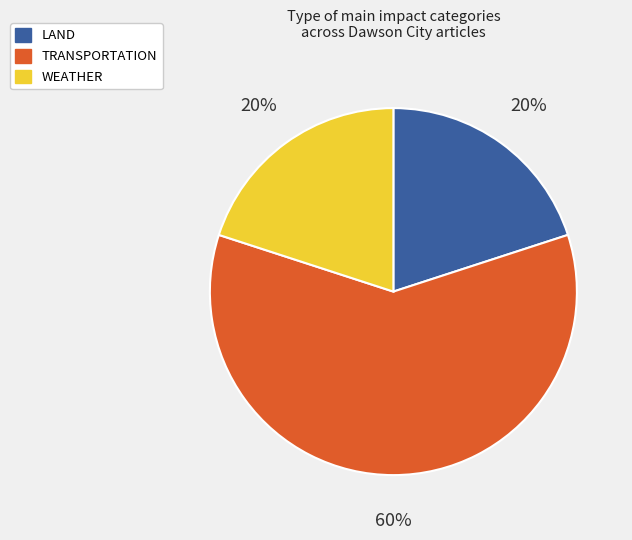

Is there any slice that represents more than half of the pie?

Yes